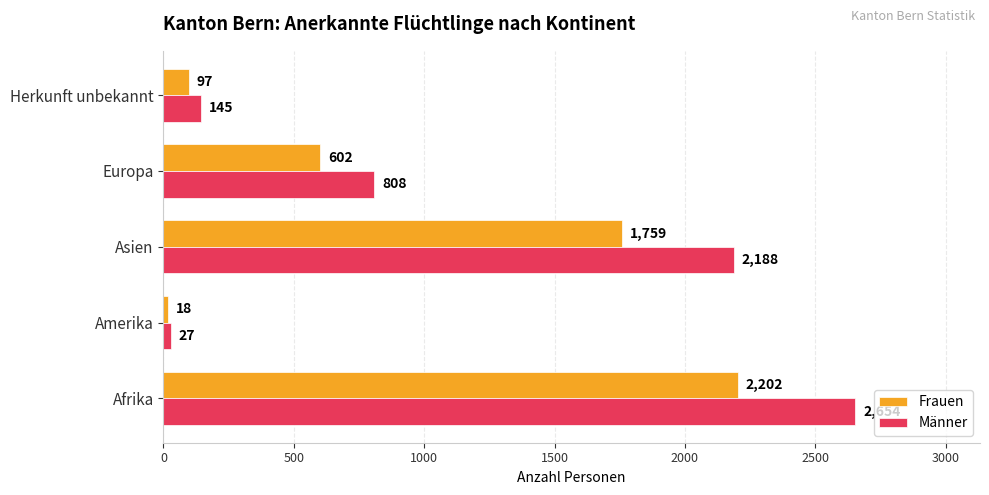

What is the sum of all Männer values?

5822